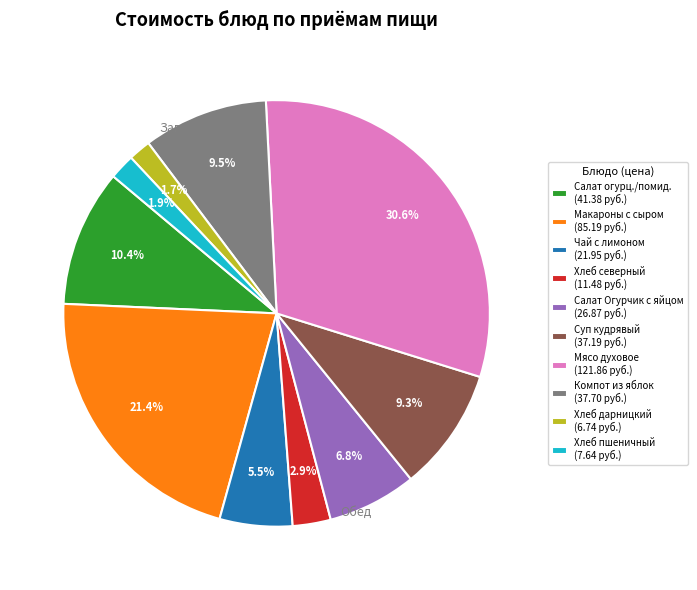

Between Суп кудрявый (37.19 руб.) and Хлеб пшеничный (7.64 руб.), which is larger?

Суп кудрявый (37.19 руб.)